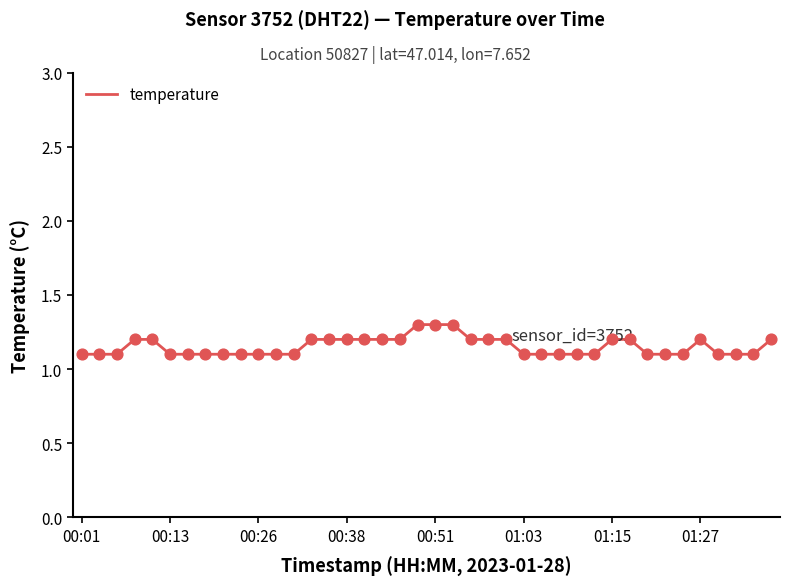

What is the smallest value displayed?

1.1